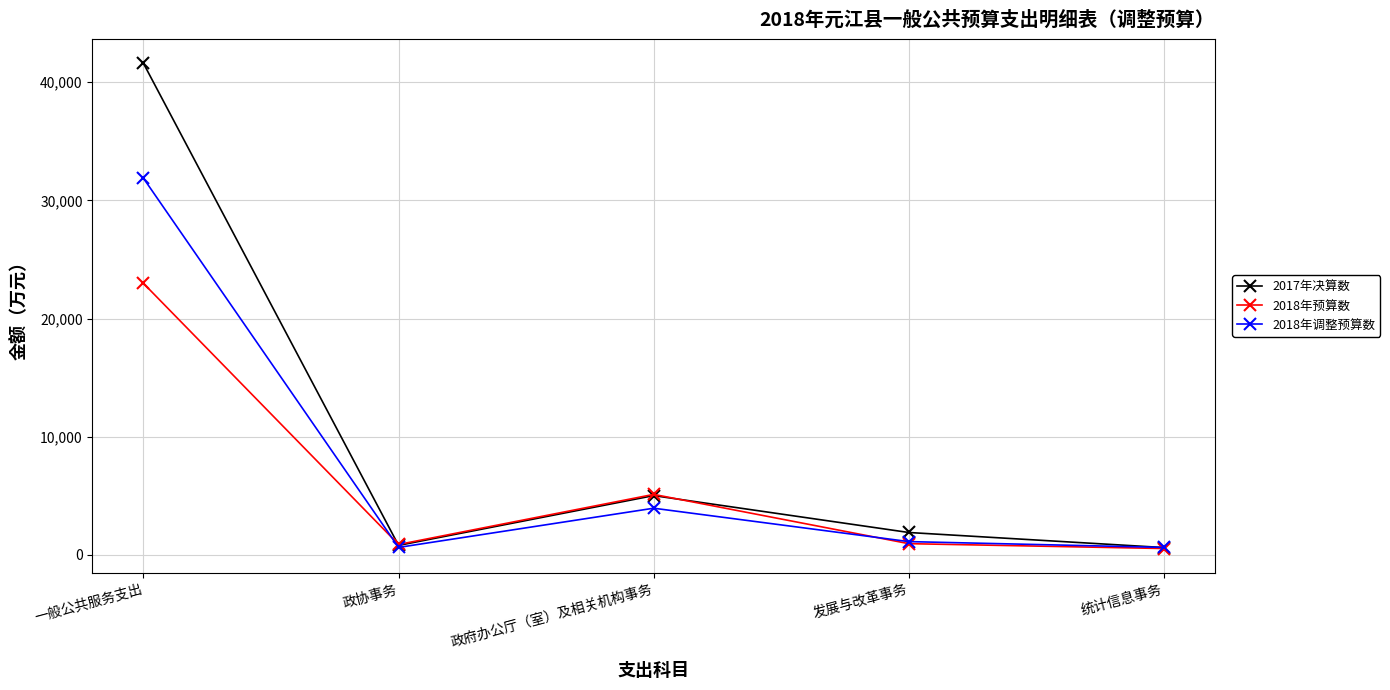

Is the value of 2017年决算数 at 发展与改革事务 greater than the value of 2018年调整预算数 at 政府办公厅（室）及相关机构事务?

No